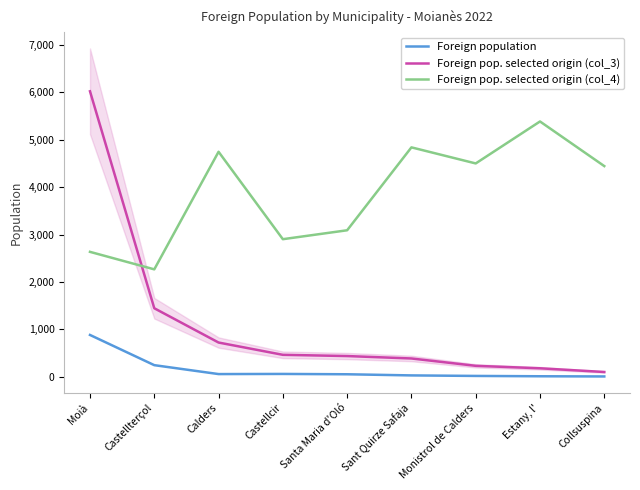

The Foreign population series shows 31 at Sant Quirze Safaja. True or false?

True